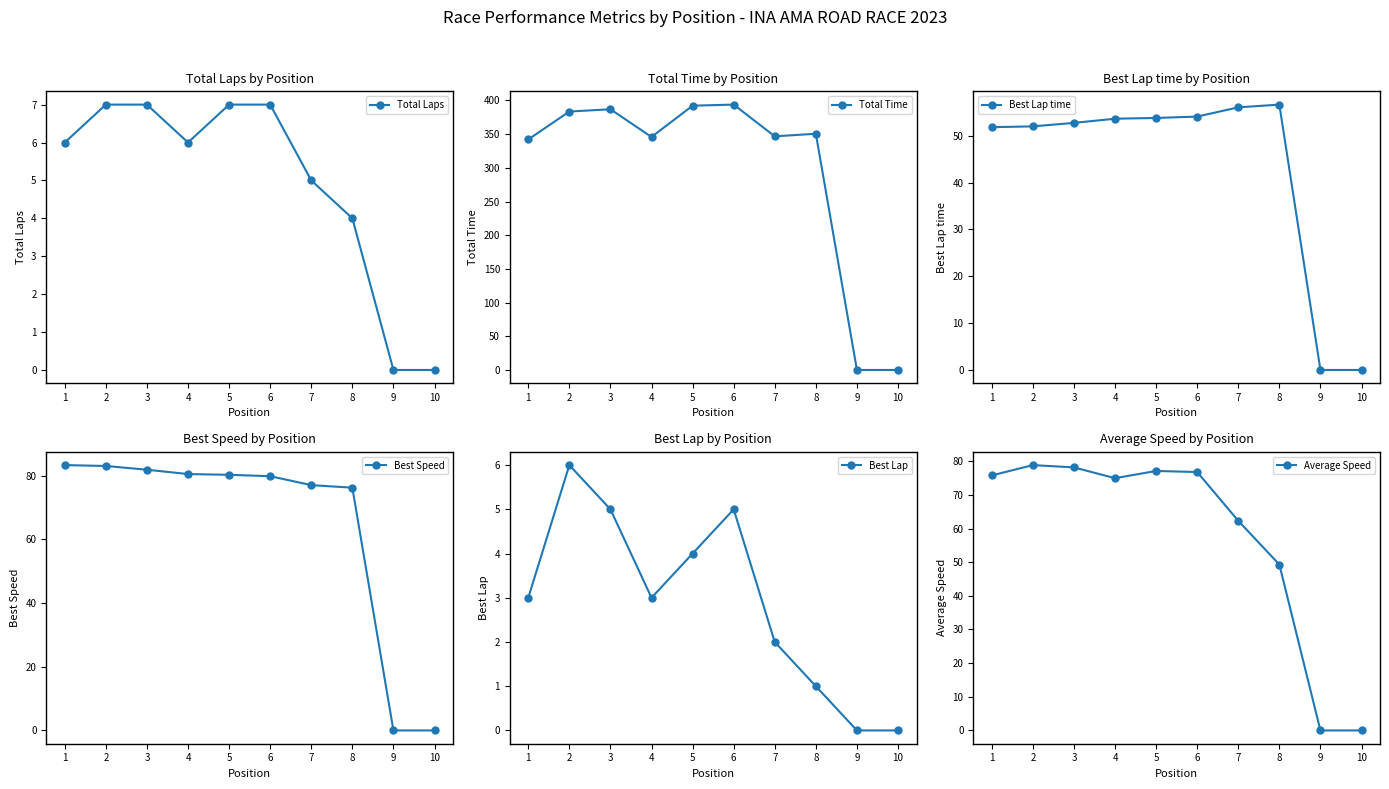

At which category does Best Lap time reach its first local peak?

8